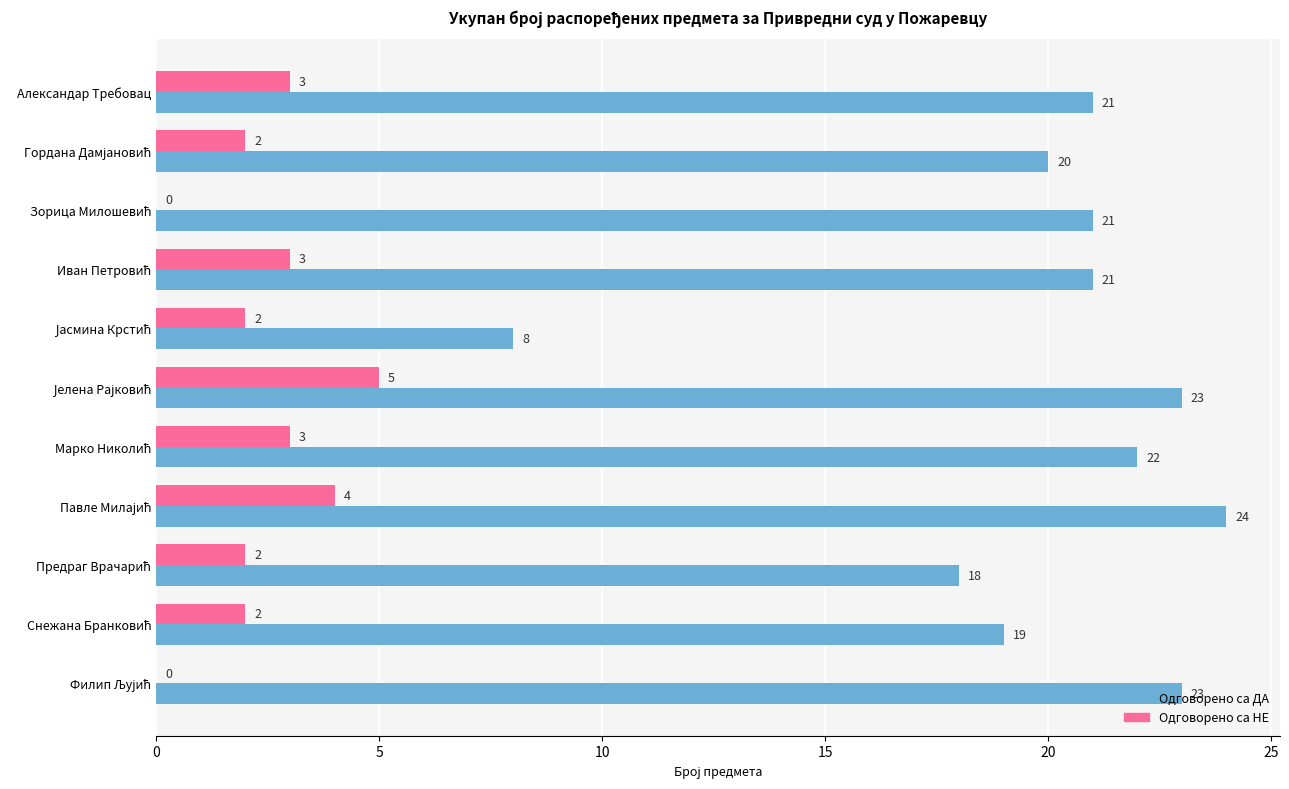

What is the greatest value displayed?

24